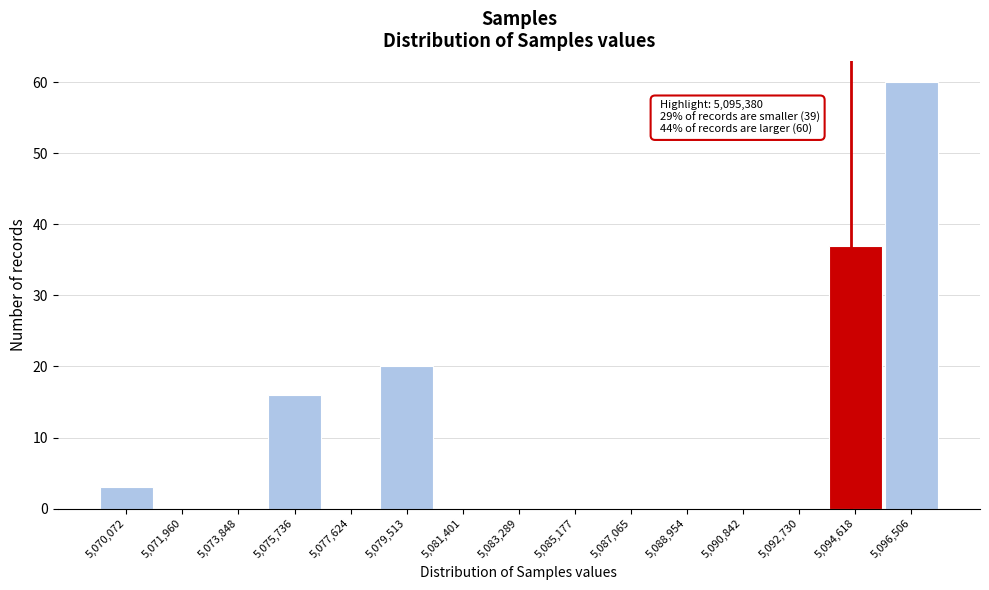

Reading right to left, transcribe all the data shown in this chart.

5,096,506=60	5,094,618=37	5,092,730=0	5,090,842=0	5,088,954=0	5,087,065=0	5,085,177=0	5,083,289=0	5,081,401=0	5,079,513=20	5,077,624=0	5,075,736=16	5,073,848=0	5,071,960=0	5,070,072=3